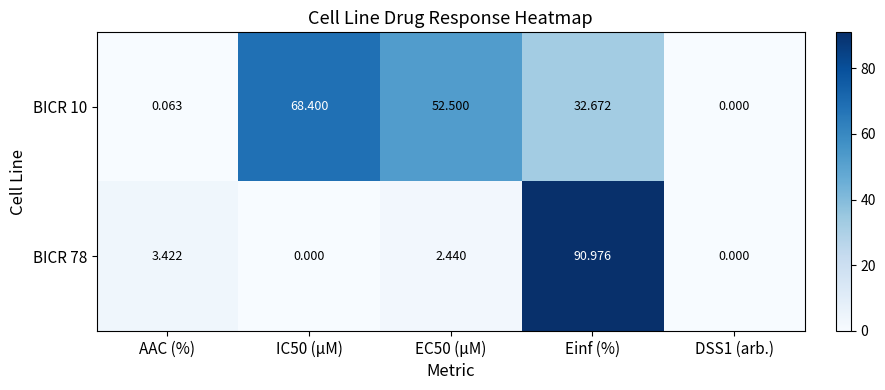

At which category is the sum across all series the highest?

Einf (%)